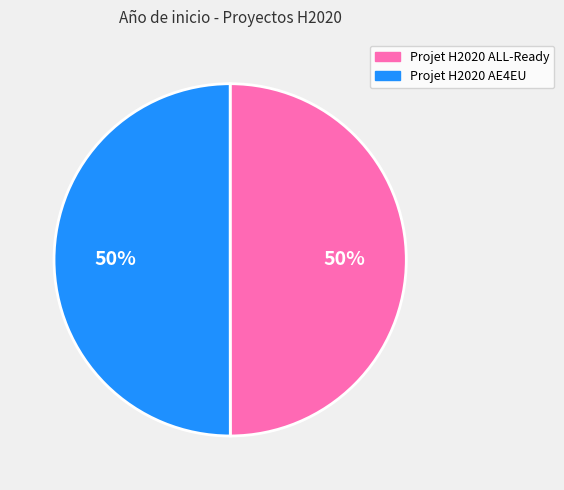

Is the sum of Projet H2020 AE4EU and Projet H2020 ALL-Ready greater than half?

Yes